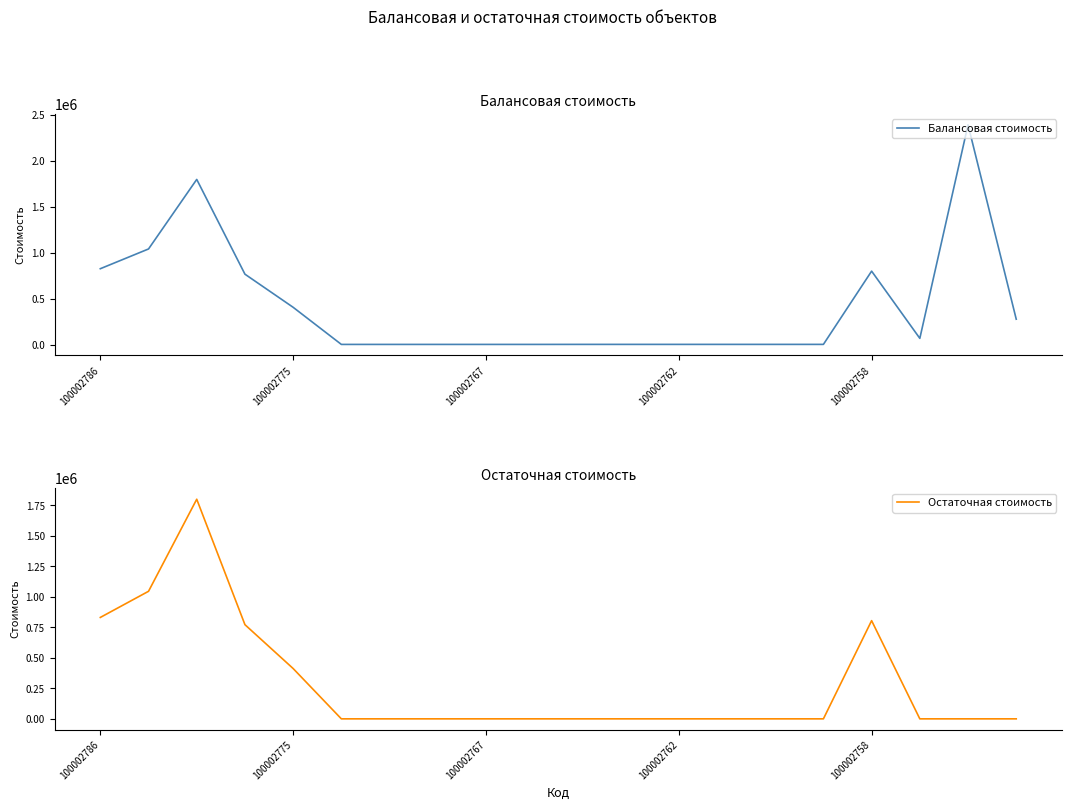

What is the difference between the maximum and second lowest values in the Балансовая стоимость series?

2383493.0